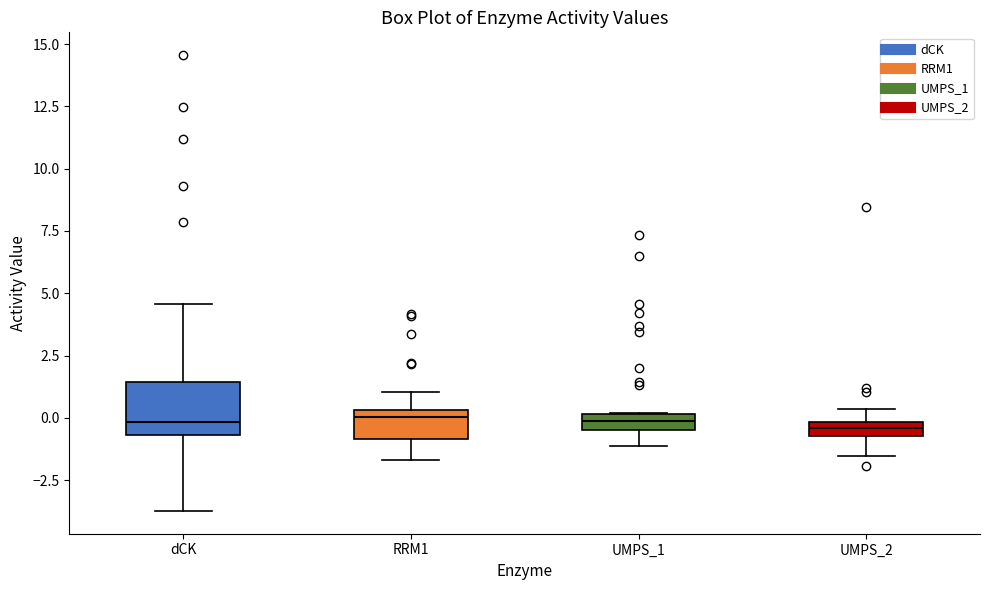

Which box is the tallest, from its lower edge to its upper edge?

dCK